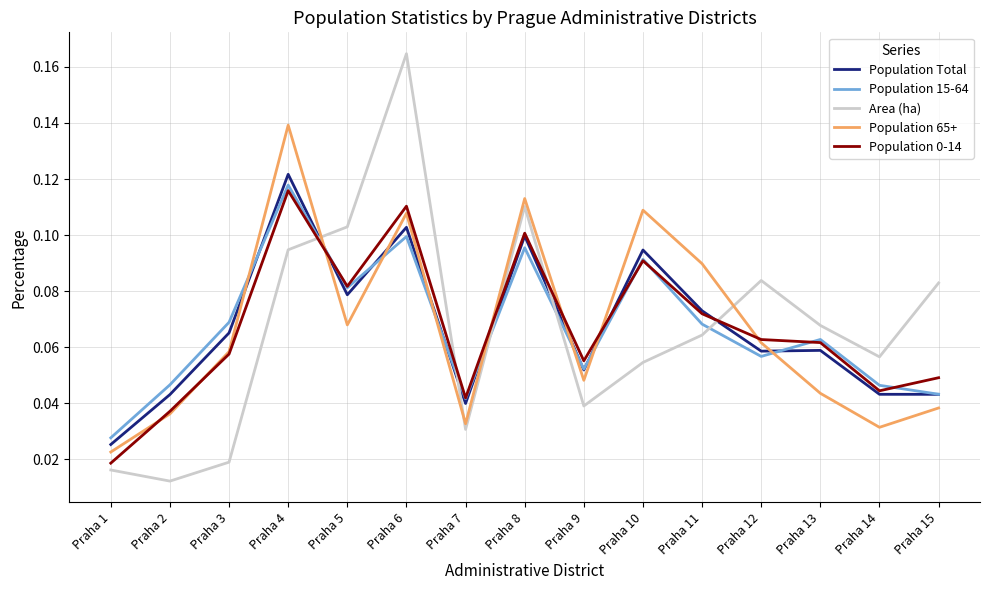

How many intersections are there between Population 65+ and Area (ha)?

3